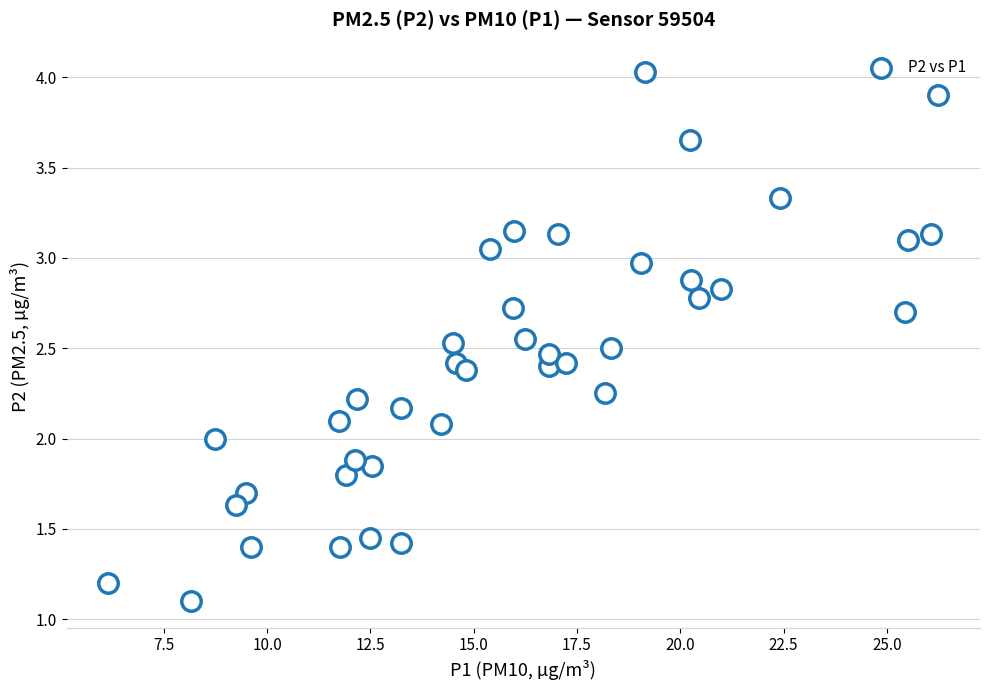

What is the range of Y values (max minus min)?

2.9